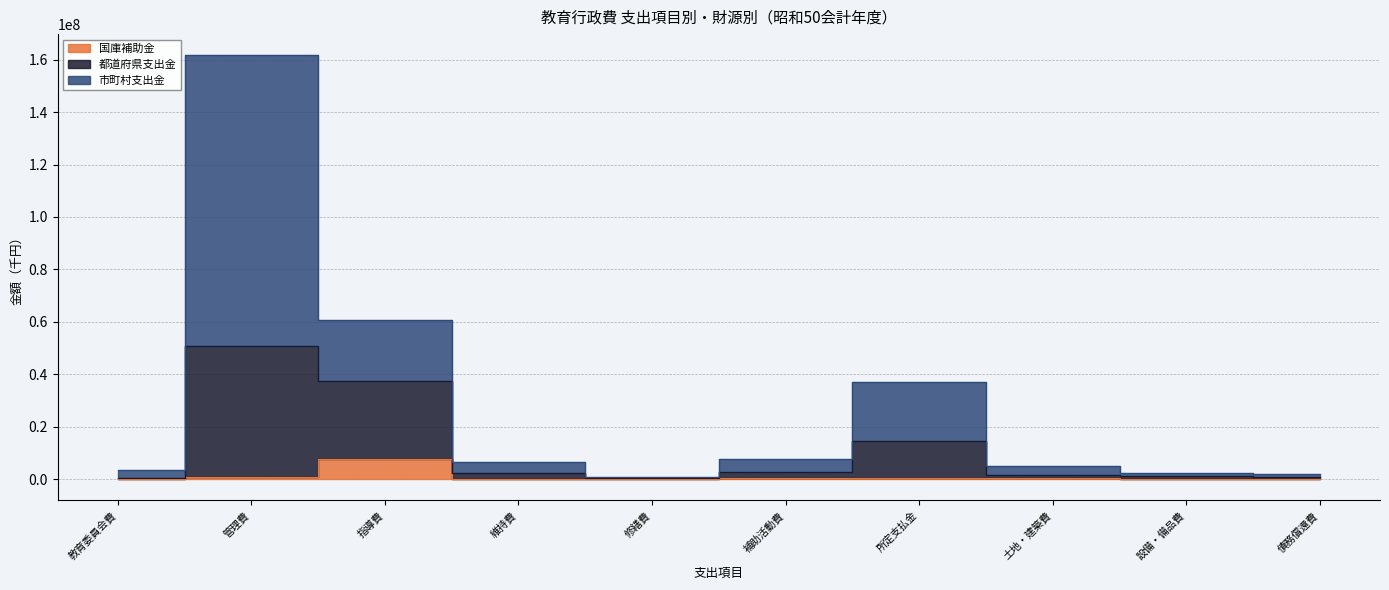

At which label does 市町村支出金 first exceed 6686701?

管理費